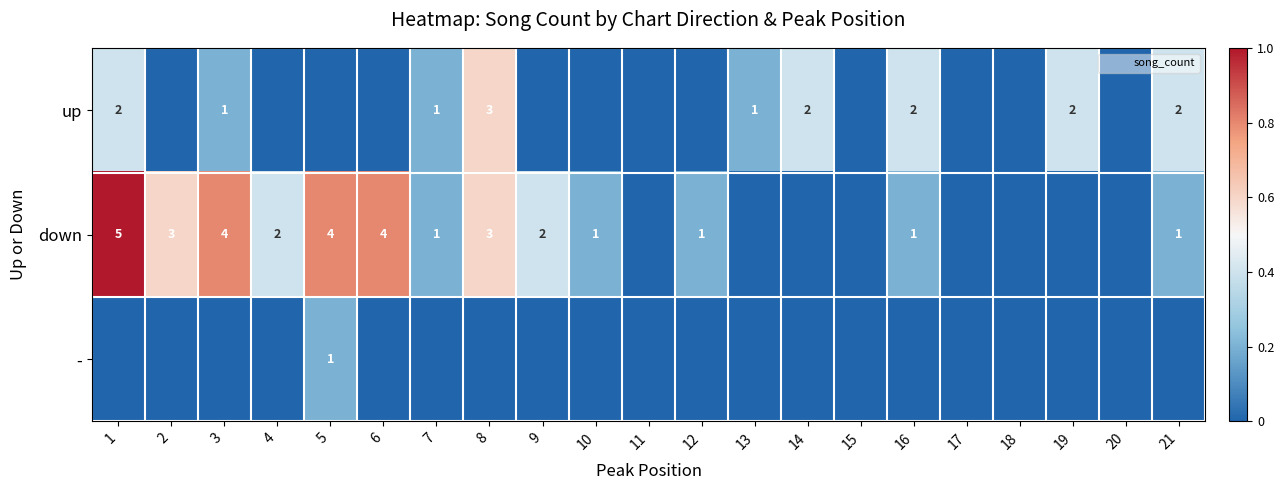

How many data points does each series have?

21